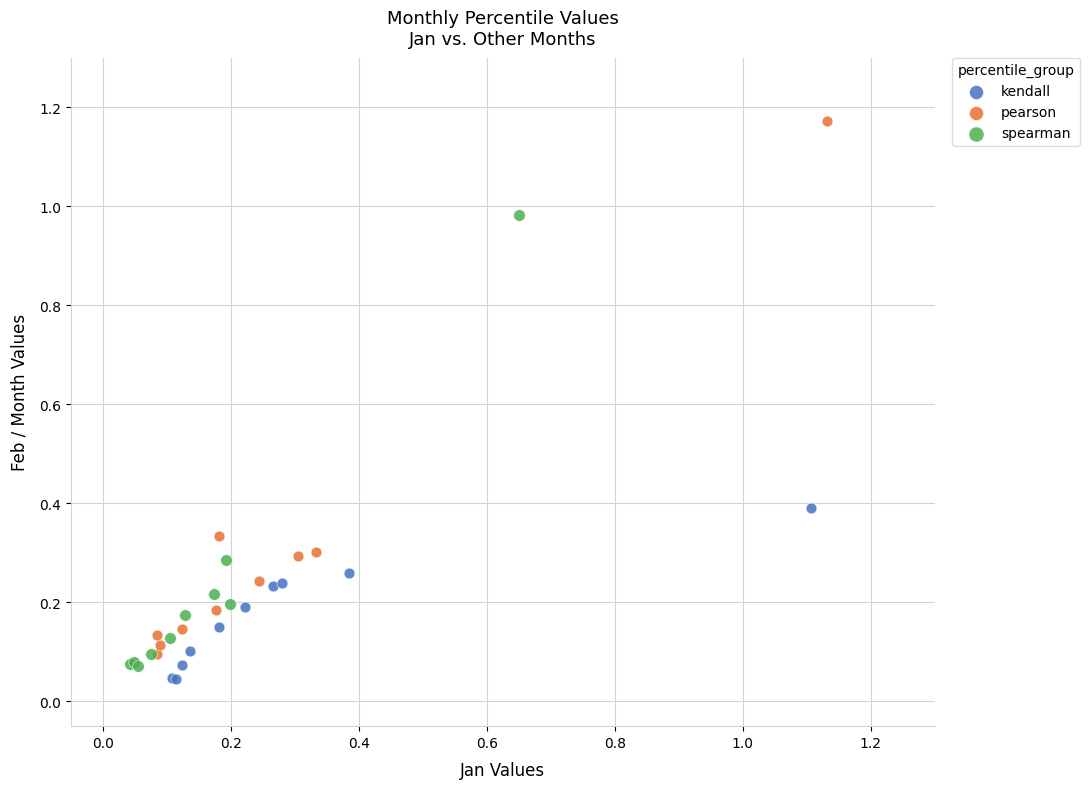

Which series contains the highest Y value?

pearson